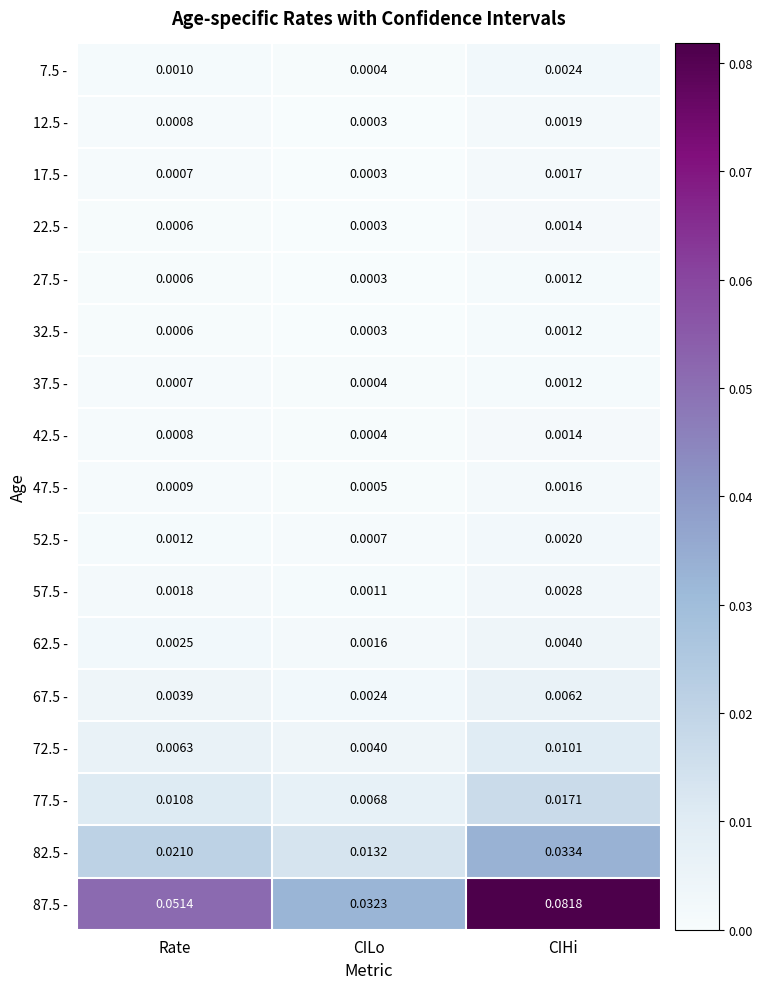

Which series has the largest total across all categories?

87.5 -